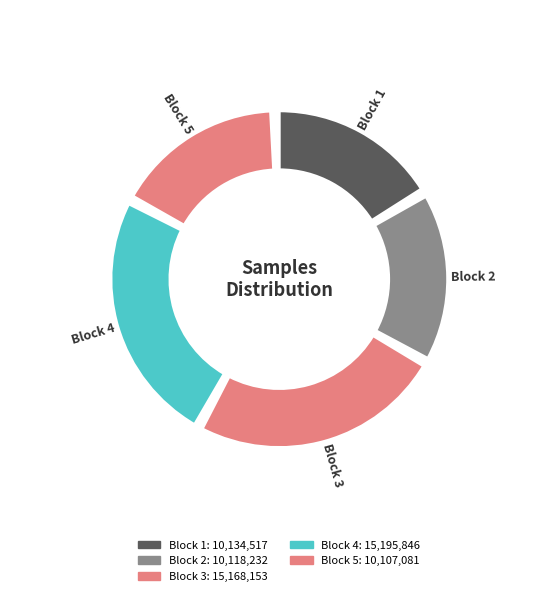

Is there a majority slice in this chart?

No